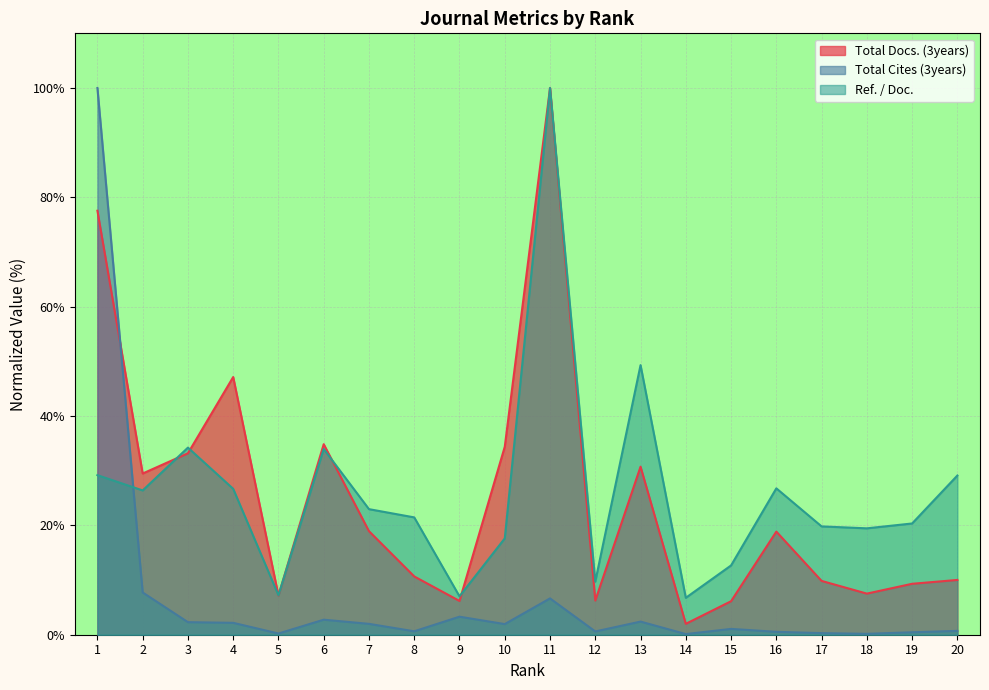

Which series changed the most between 7 and 19?

Total Docs. (3years)